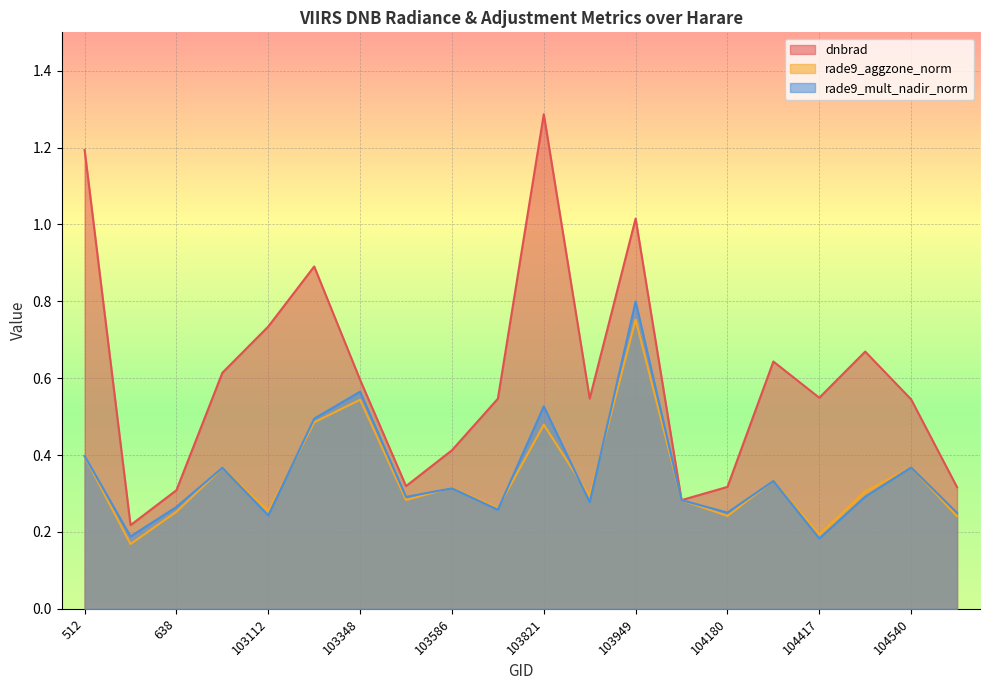

Which series has the largest range (max minus min)?

dnbrad